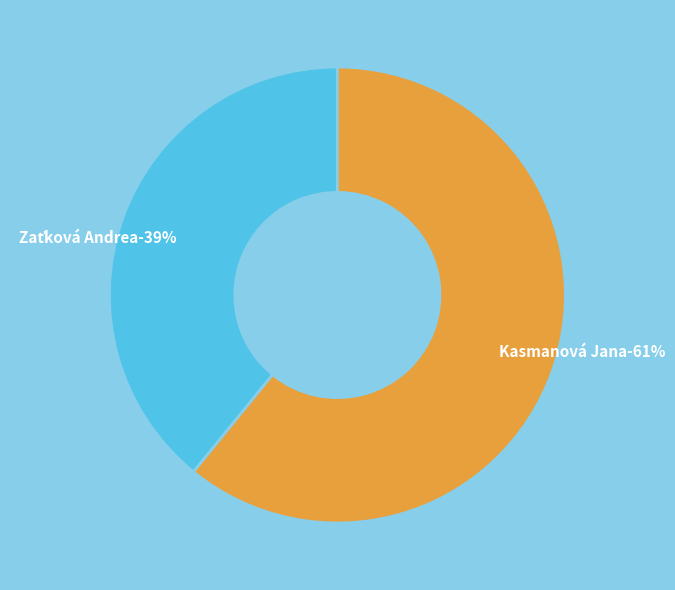

How many slices are in this pie chart?

2